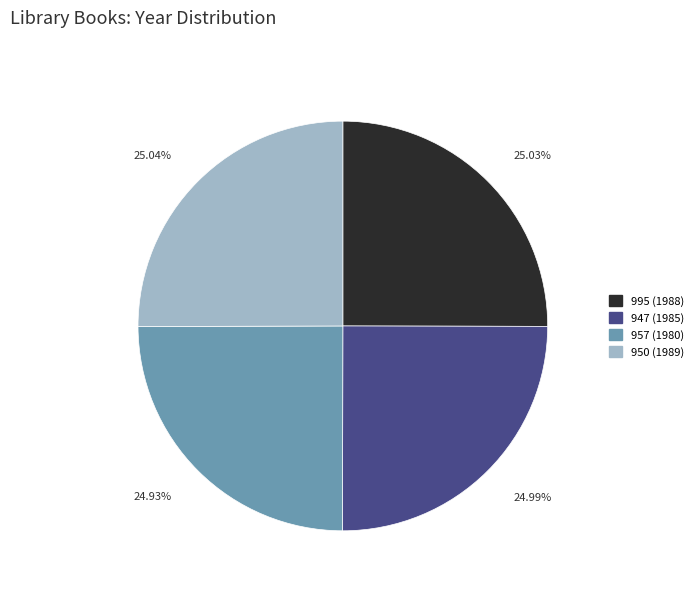

Count the number of slices in the pie.

4